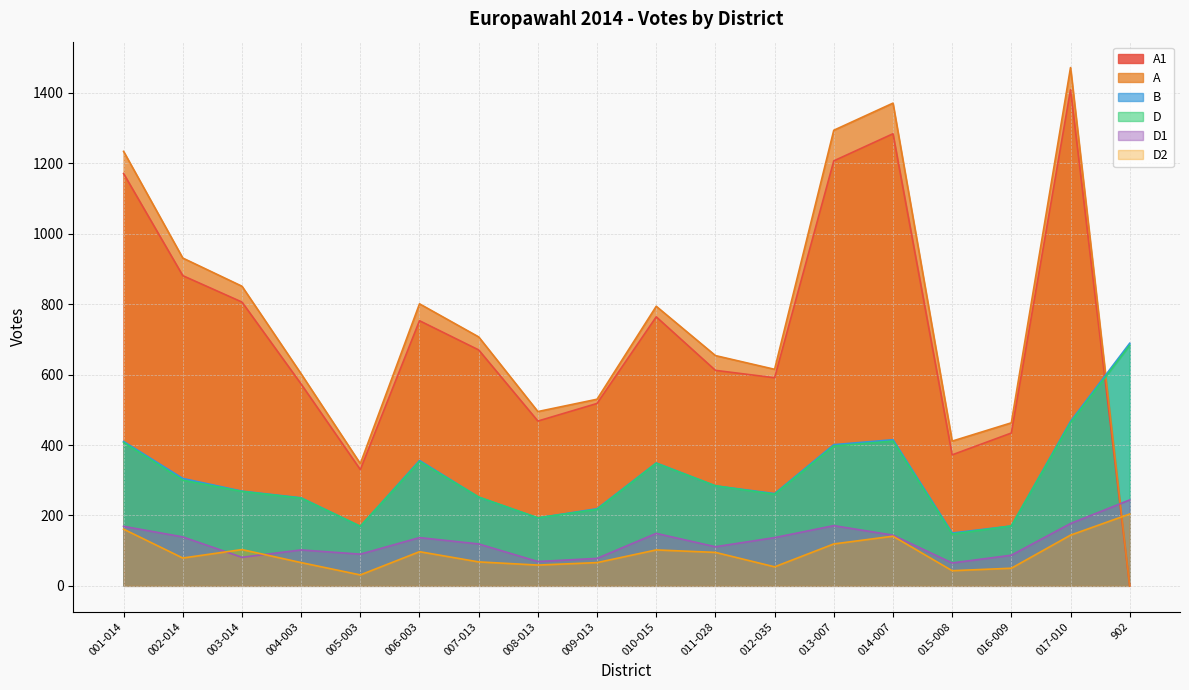

How many intersections are there between A and D?

1